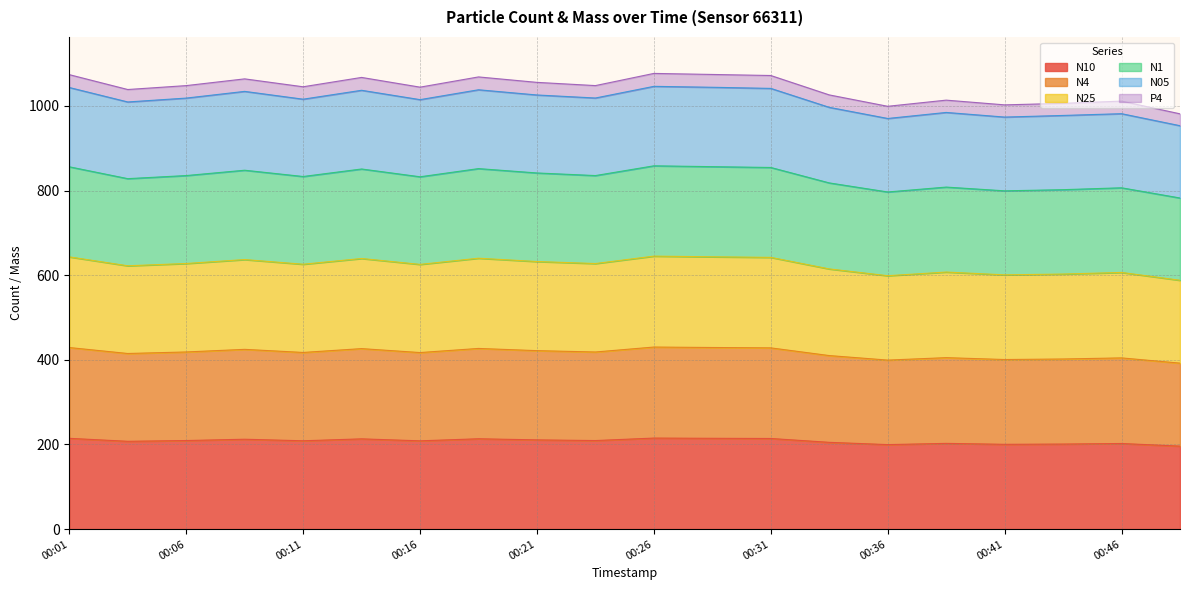

At which category does N05 reach its first local peak?

00:09